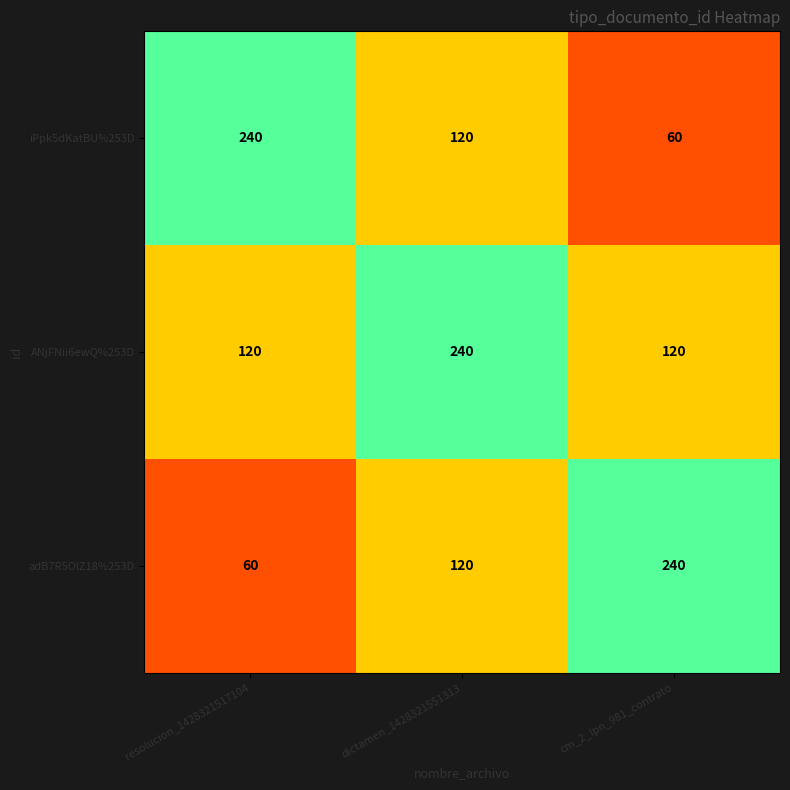

At how many categories does at least one series exceed 87?

3